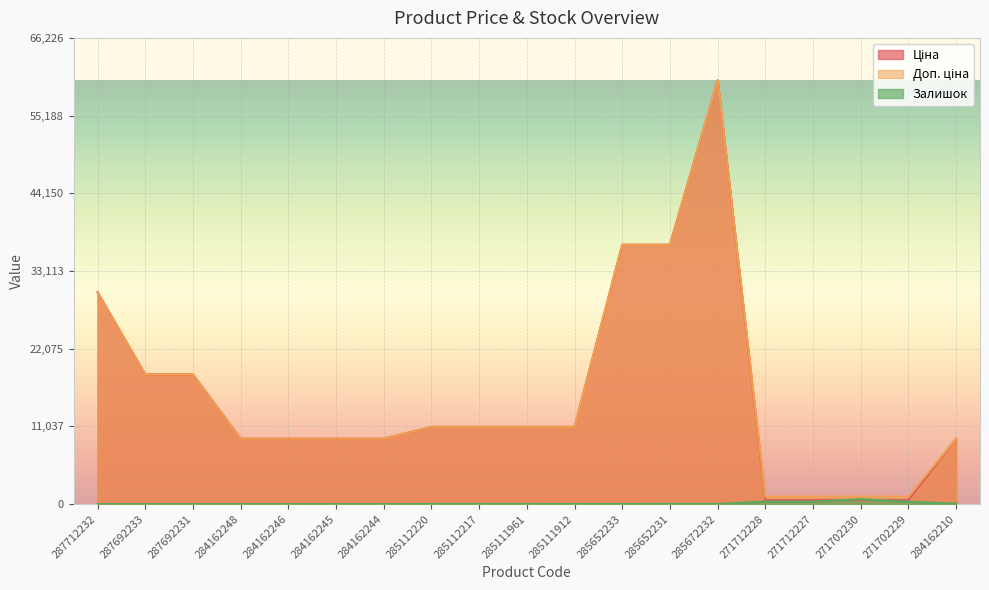

List the series in order of their peak value, highest first.

Ціна, Доп. ціна, Залишок